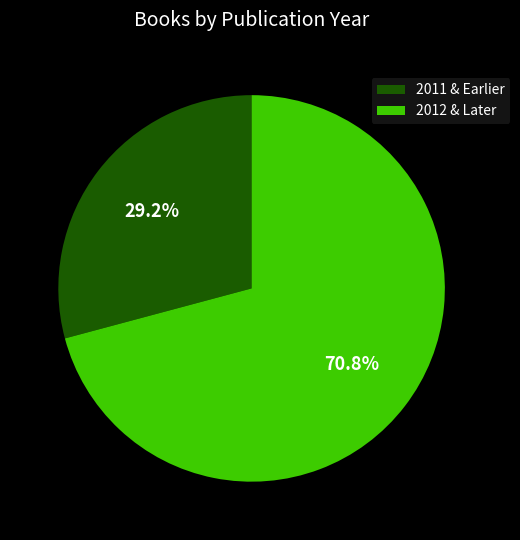

How many slices are in this pie chart?

2